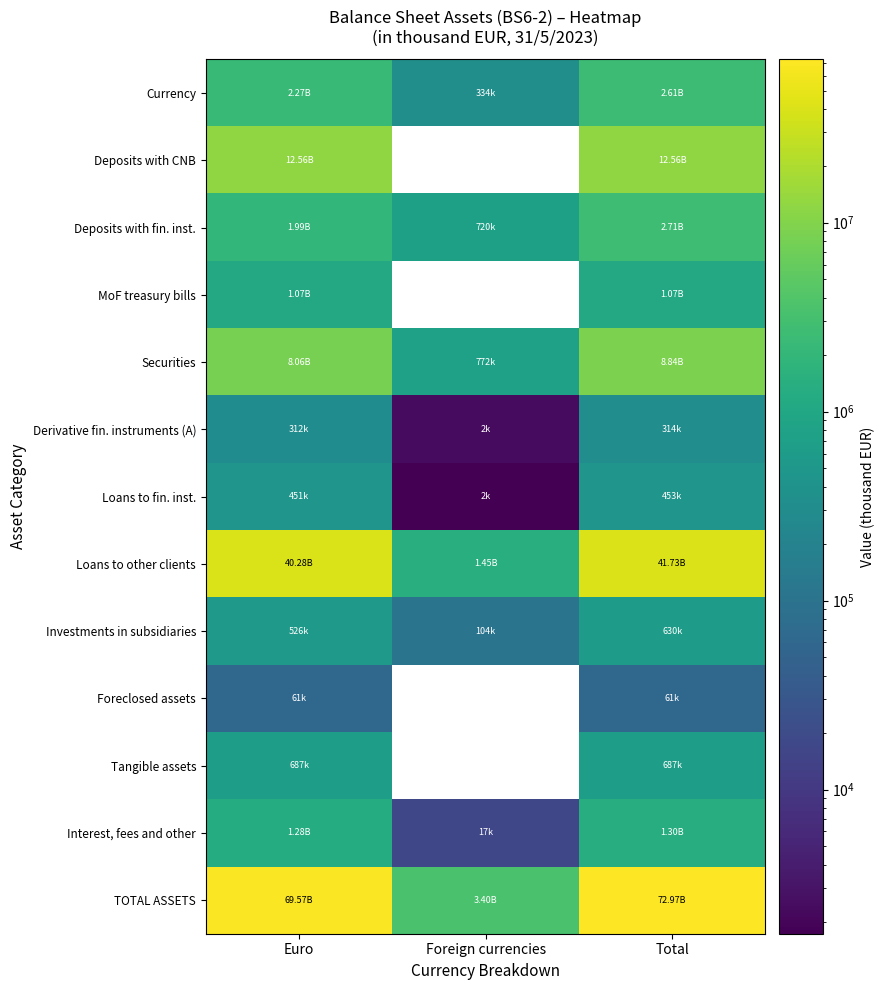

Between Foreign currencies and Euro, which is larger?

Euro